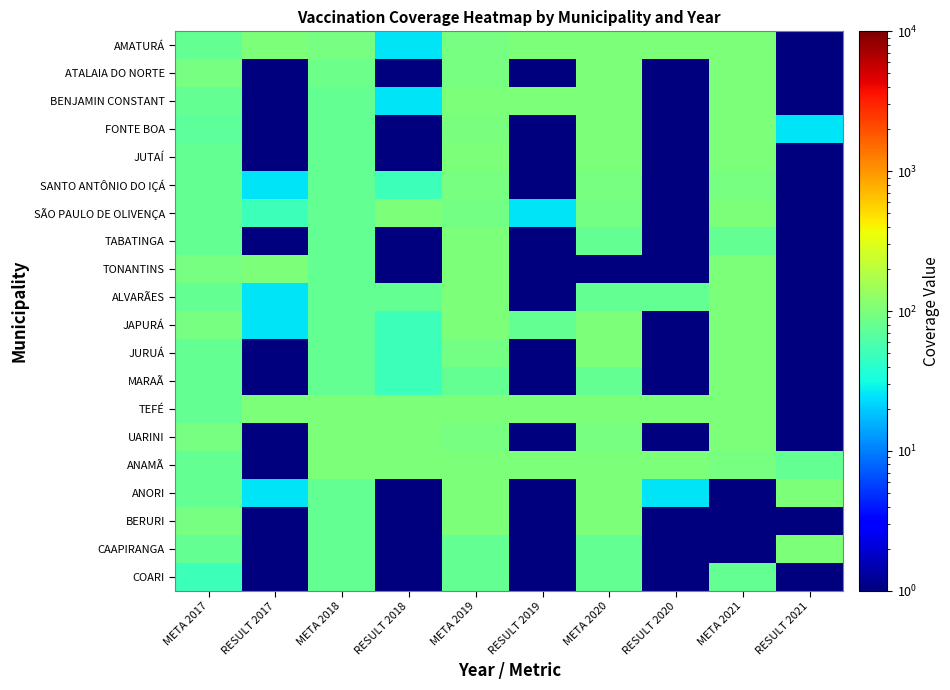

Reading left to right, transcribe all the data shown in this chart.

AMATURÁ: META 2017=75.0	RESULT 2017=100.0	META 2018=95.0	RESULT 2018=25.0	META 2019=95.0	RESULT 2019=100.0	META 2020=100.0	RESULT 2020=100.0	META 2021=100.0	RESULT 2021=0.5
ATALAIA DO NORTE: META 2017=95.0	RESULT 2017=0.5	META 2018=85.0	RESULT 2018=0.5	META 2019=95.0	RESULT 2019=0.5	META 2020=100.0	RESULT 2020=0.5	META 2021=100.0	RESULT 2021=0.5
BENJAMIN CONSTANT: META 2017=75.0	RESULT 2017=0.5	META 2018=75.0	RESULT 2018=25.0	META 2019=100.0	RESULT 2019=100.0	META 2020=100.0	RESULT 2020=0.5	META 2021=100.0	RESULT 2021=0.5
FONTE BOA: META 2017=70.0	RESULT 2017=0.5	META 2018=75.0	RESULT 2018=0.5	META 2019=97.0	RESULT 2019=0.5	META 2020=100.0	RESULT 2020=0.5	META 2021=100.0	RESULT 2021=25.0
JUTAÍ: META 2017=75.0	RESULT 2017=0.5	META 2018=75.0	RESULT 2018=0.5	META 2019=100.0	RESULT 2019=0.5	META 2020=100.0	RESULT 2020=0.5	META 2021=100.0	RESULT 2021=0.5
SANTO ANTÔNIO DO IÇÁ: META 2017=75.0	RESULT 2017=25.0	META 2018=75.0	RESULT 2018=50.0	META 2019=95.0	RESULT 2019=0.5	META 2020=95.0	RESULT 2020=0.5	META 2021=95.0	RESULT 2021=0.5
SÃO PAULO DE OLIVENÇA: META 2017=75.0	RESULT 2017=50.0	META 2018=75.0	RESULT 2018=100.0	META 2019=90.0	RESULT 2019=25.0	META 2020=90.0	RESULT 2020=0.5	META 2021=100.0	RESULT 2021=0.5
TABATINGA: META 2017=75.0	RESULT 2017=0.5	META 2018=75.0	RESULT 2018=0.5	META 2019=100.0	RESULT 2019=0.5	META 2020=75.0	RESULT 2020=0.5	META 2021=75.0	RESULT 2021=0.5
TONANTINS: META 2017=95.0	RESULT 2017=100.0	META 2018=75.0	RESULT 2018=0.5	META 2019=100.0	RESULT 2019=0.5	META 2020=0.5	RESULT 2020=0.5	META 2021=100.0	RESULT 2021=0.5
ALVARÃES: META 2017=75.0	RESULT 2017=25.0	META 2018=75.0	RESULT 2018=75.0	META 2019=100.0	RESULT 2019=0.5	META 2020=75.0	RESULT 2020=75.0	META 2021=100.0	RESULT 2021=0.5
JAPURÁ: META 2017=95.0	RESULT 2017=25.0	META 2018=75.0	RESULT 2018=50.0	META 2019=100.0	RESULT 2019=75.0	META 2020=100.0	RESULT 2020=0.5	META 2021=100.0	RESULT 2021=0.5
JURUÁ: META 2017=75.0	RESULT 2017=0.5	META 2018=75.0	RESULT 2018=50.0	META 2019=90.0	RESULT 2019=0.5	META 2020=100.0	RESULT 2020=0.5	META 2021=100.0	RESULT 2021=0.5
MARAÃ: META 2017=75.0	RESULT 2017=0.5	META 2018=75.0	RESULT 2018=50.0	META 2019=75.0	RESULT 2019=0.5	META 2020=75.0	RESULT 2020=0.5	META 2021=100.0	RESULT 2021=0.5
TEFÉ: META 2017=75.0	RESULT 2017=100.0	META 2018=100.0	RESULT 2018=100.0	META 2019=100.0	RESULT 2019=100.0	META 2020=100.0	RESULT 2020=100.0	META 2021=100.0	RESULT 2021=0.5
UARINI: META 2017=95.0	RESULT 2017=0.5	META 2018=100.0	RESULT 2018=100.0	META 2019=95.0	RESULT 2019=0.5	META 2020=95.0	RESULT 2020=0.5	META 2021=100.0	RESULT 2021=0.5
ANAMÃ: META 2017=75.0	RESULT 2017=0.5	META 2018=100.0	RESULT 2018=100.0	META 2019=100.0	RESULT 2019=100.0	META 2020=100.0	RESULT 2020=100.0	META 2021=95.0	RESULT 2021=75.0
ANORI: META 2017=75.0	RESULT 2017=25.0	META 2018=75.0	RESULT 2018=0.5	META 2019=100.0	RESULT 2019=0.5	META 2020=100.0	RESULT 2020=25.0	META 2021=0.5	RESULT 2021=100.0
BERURI: META 2017=95.0	RESULT 2017=0.5	META 2018=75.0	RESULT 2018=0.5	META 2019=100.0	RESULT 2019=0.5	META 2020=100.0	RESULT 2020=0.5	META 2021=0.5	RESULT 2021=0.5
CAAPIRANGA: META 2017=75.0	RESULT 2017=0.5	META 2018=75.0	RESULT 2018=0.5	META 2019=75.0	RESULT 2019=0.5	META 2020=75.0	RESULT 2020=0.5	META 2021=0.5	RESULT 2021=100.0
COARI: META 2017=50.0	RESULT 2017=0.5	META 2018=75.0	RESULT 2018=0.5	META 2019=75.0	RESULT 2019=0.5	META 2020=75.0	RESULT 2020=0.5	META 2021=75.0	RESULT 2021=0.5